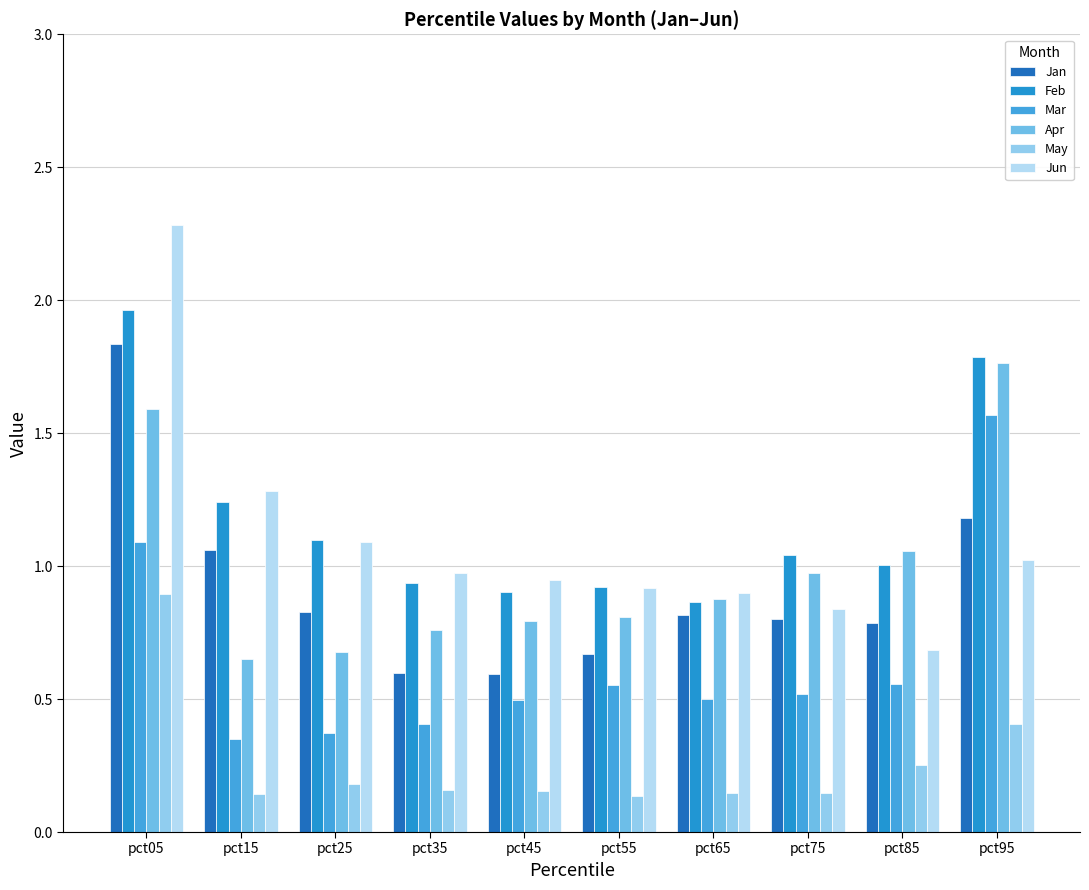

Which series changed the most between pct35 and pct45?

Mar